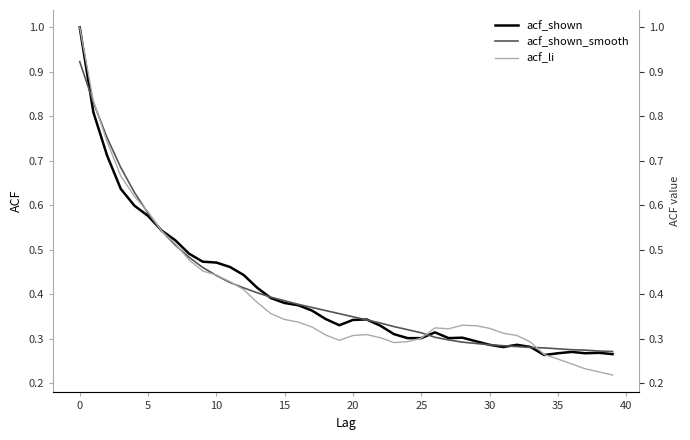

Is the value of acf_shown_smooth at 45 greater than the value of acf_li at 31?

Yes